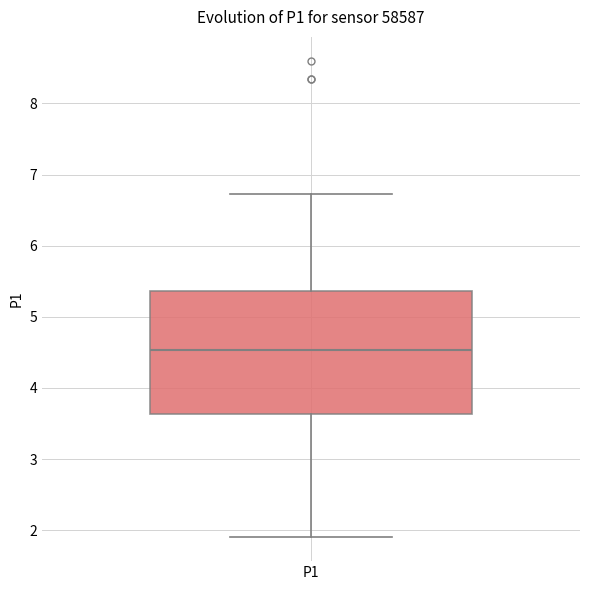

Read this box plot against the y-axis: the position of the median line, the range covered by the box, and the ends of both whiskers. The values are not printed on the chart, so give them approximately, as read against the axis.

median 4.5, box 3.6 to 5.4, whiskers 1.9 to 6.7